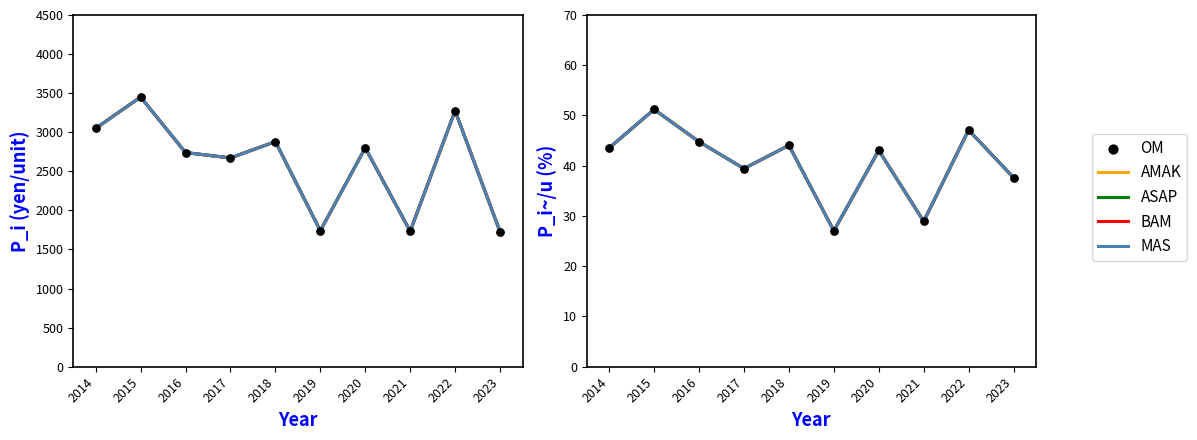

What is the total value across all series at 2015?

256.0